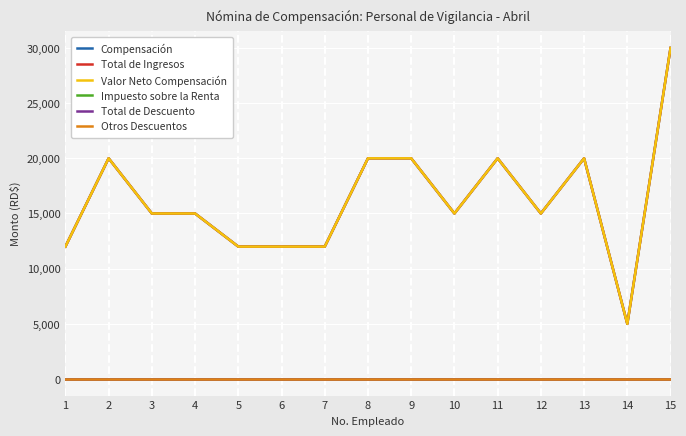

Where is Total de Descuento nearest to the value 0?

1